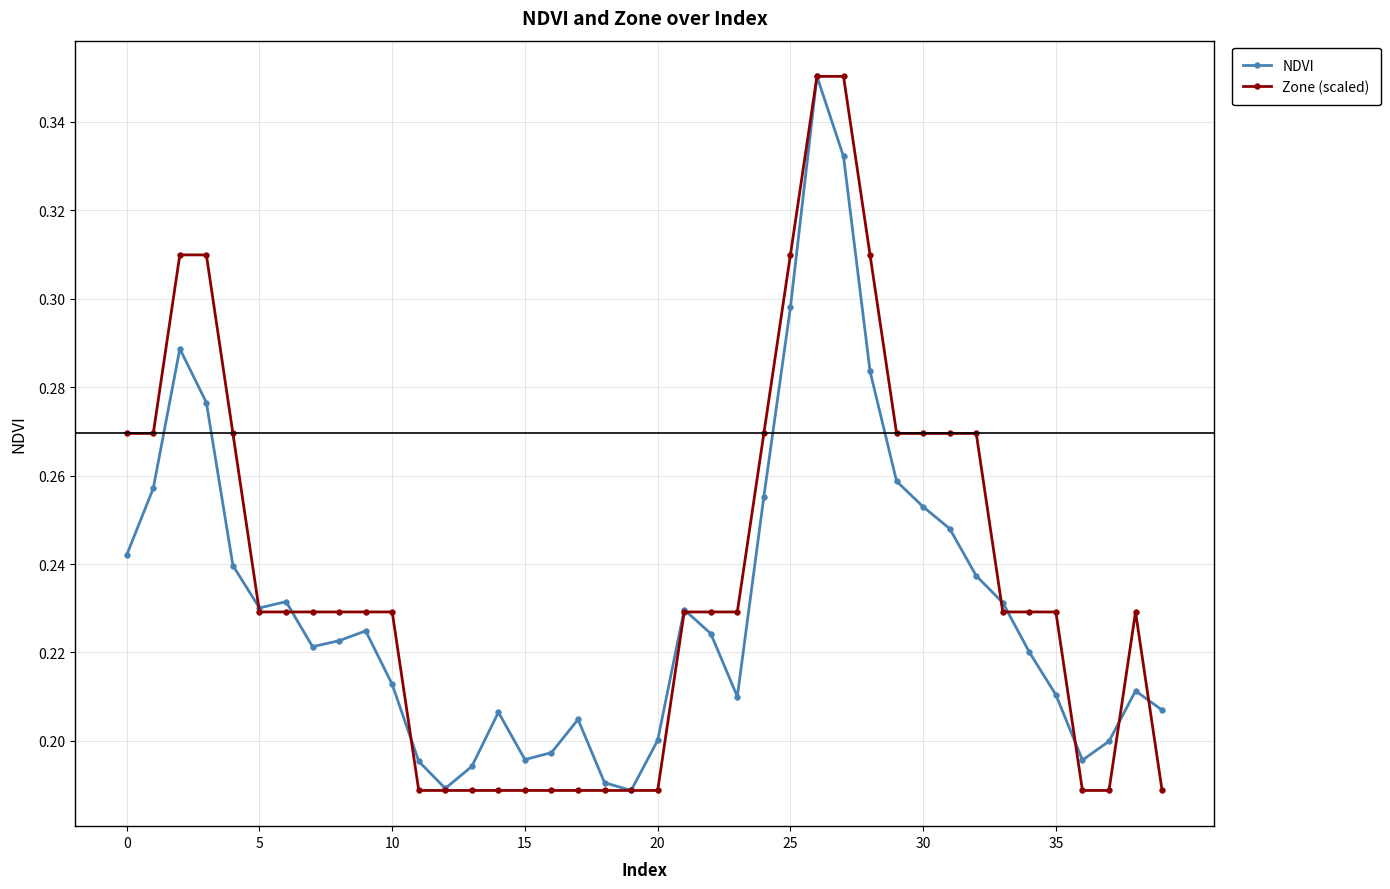

What are all the series names shown in the legend?

NDVI, Zone (scaled)